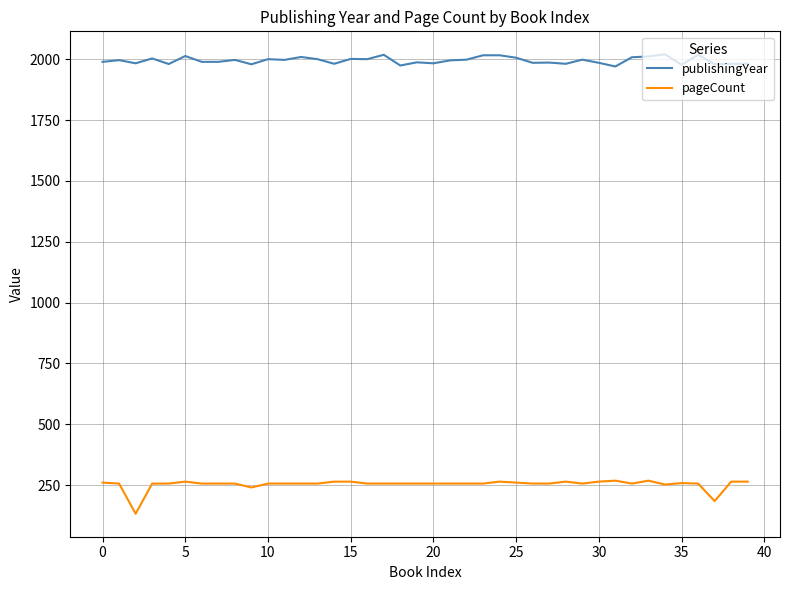

List the series in order of their overall mean, lowest first.

pageCount, publishingYear